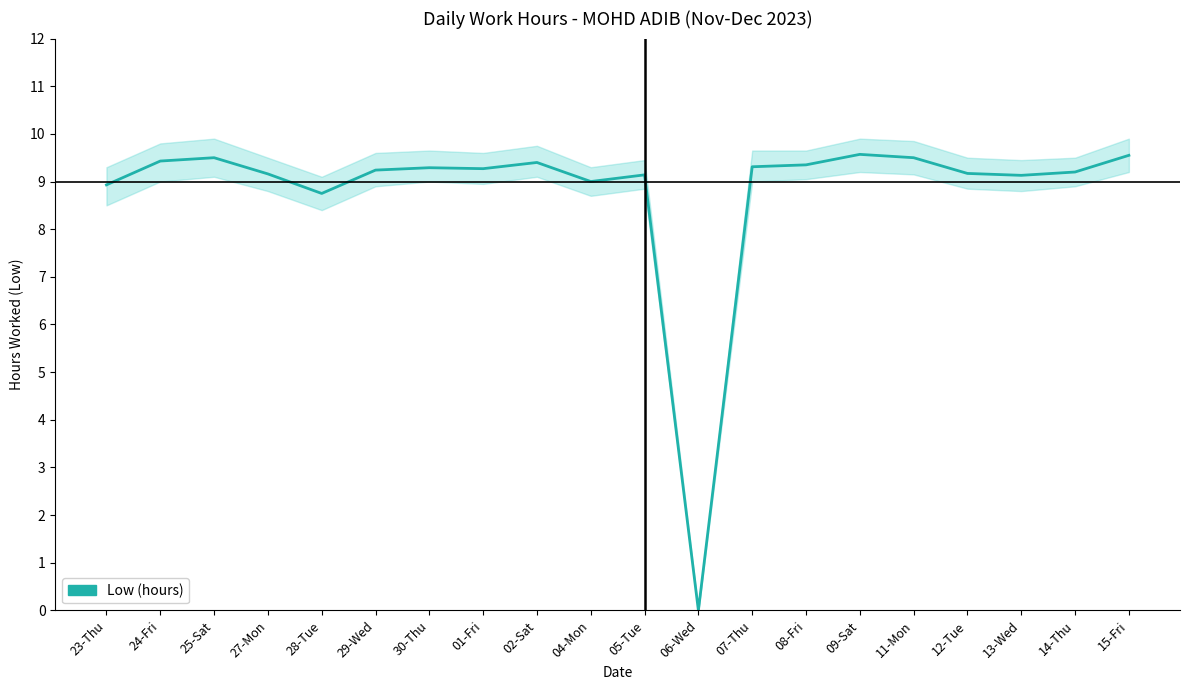

What is the change in value from 07-Thu to 12-Tue?

-0.1